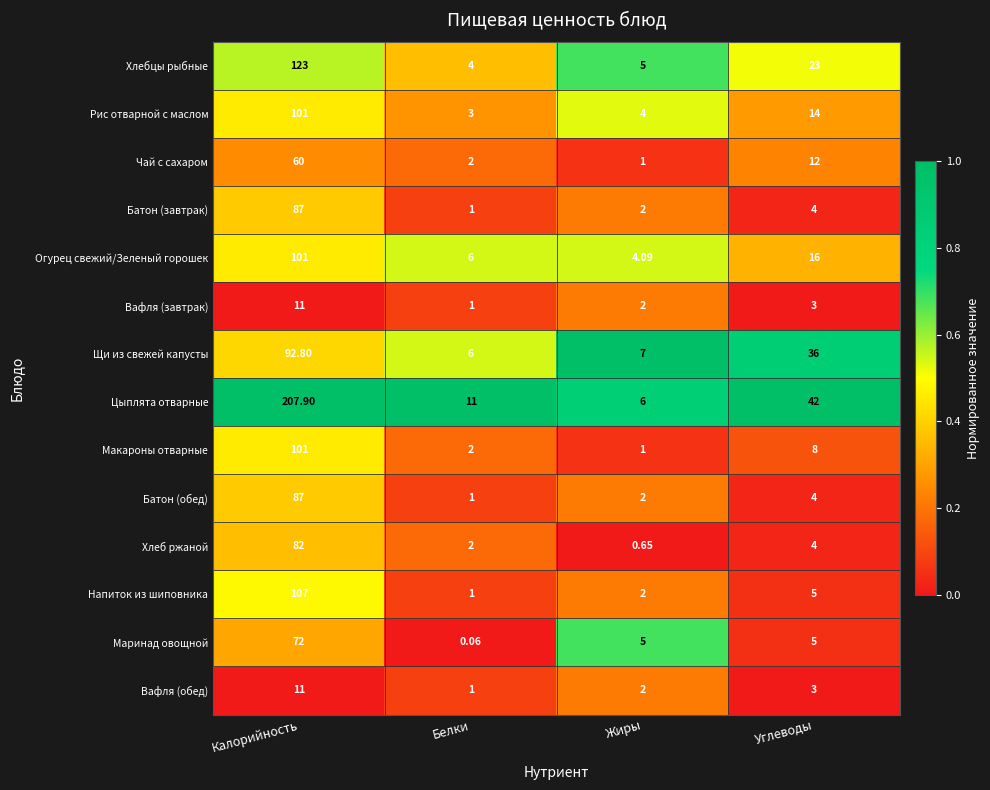

At which label does Батон (обед) first exceed 4?

Калорийность